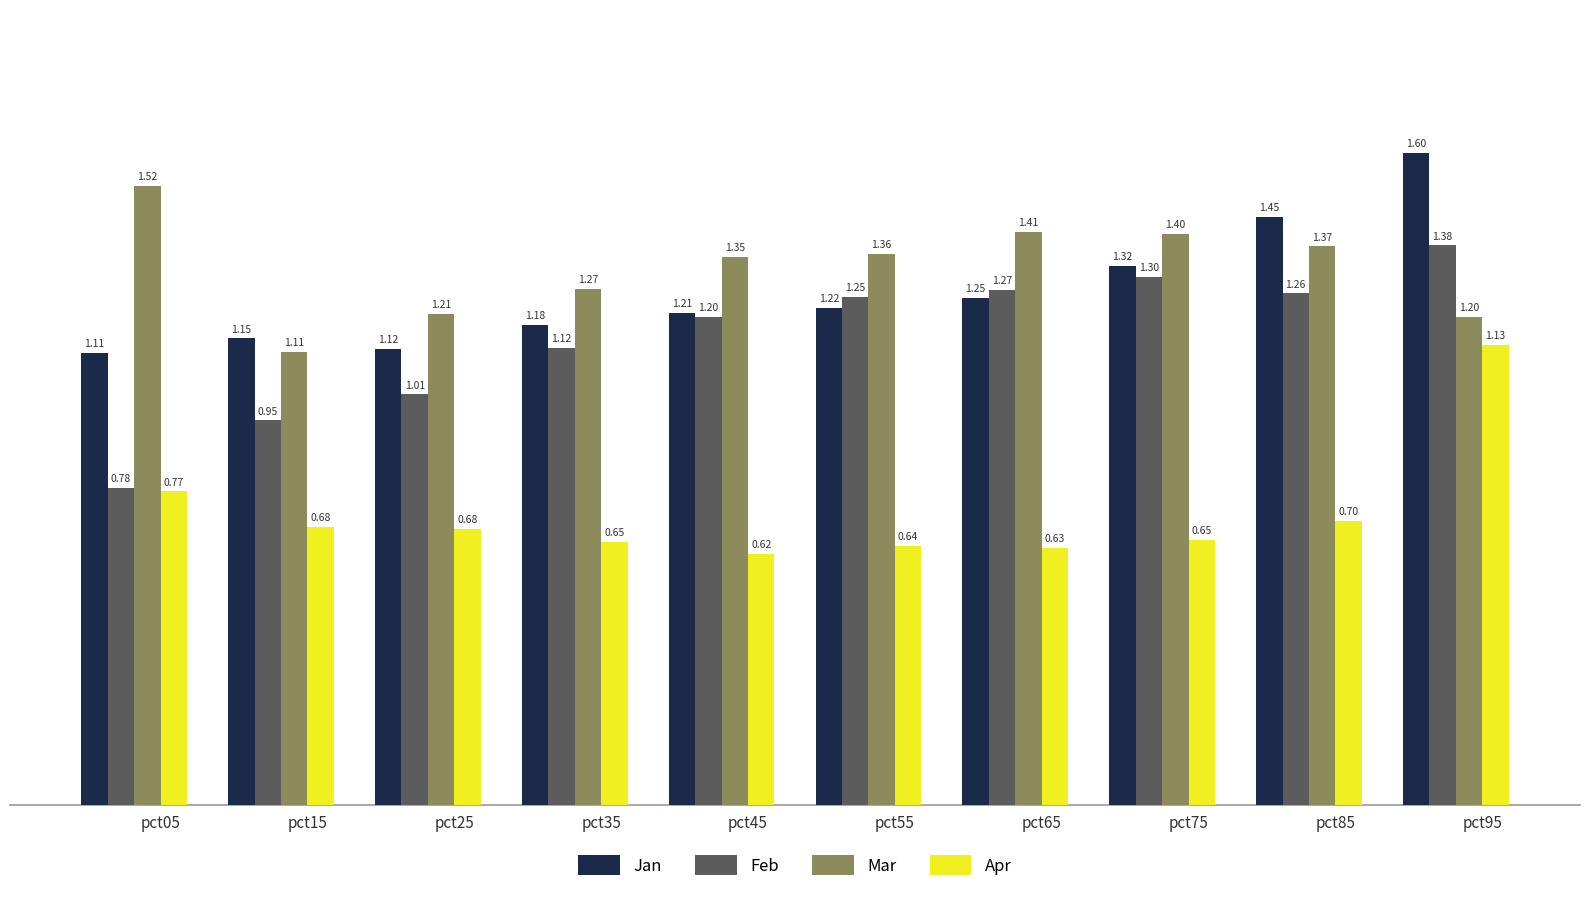

Rank the series by their maximum value, from highest to lowest.

Jan, Mar, Feb, Apr